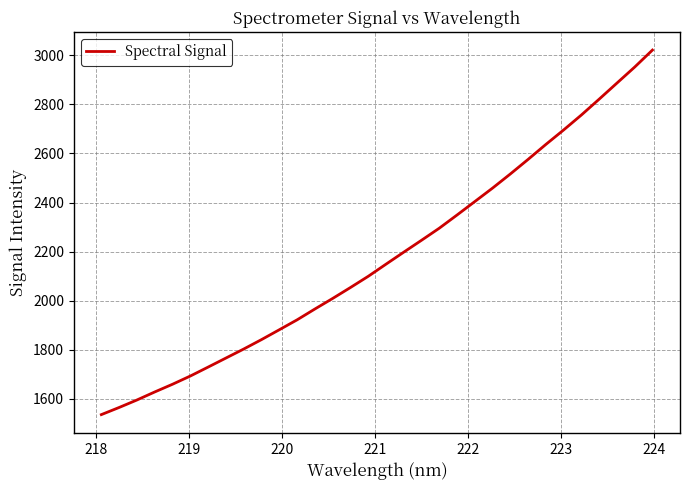

What is the smallest value displayed?

1535.7